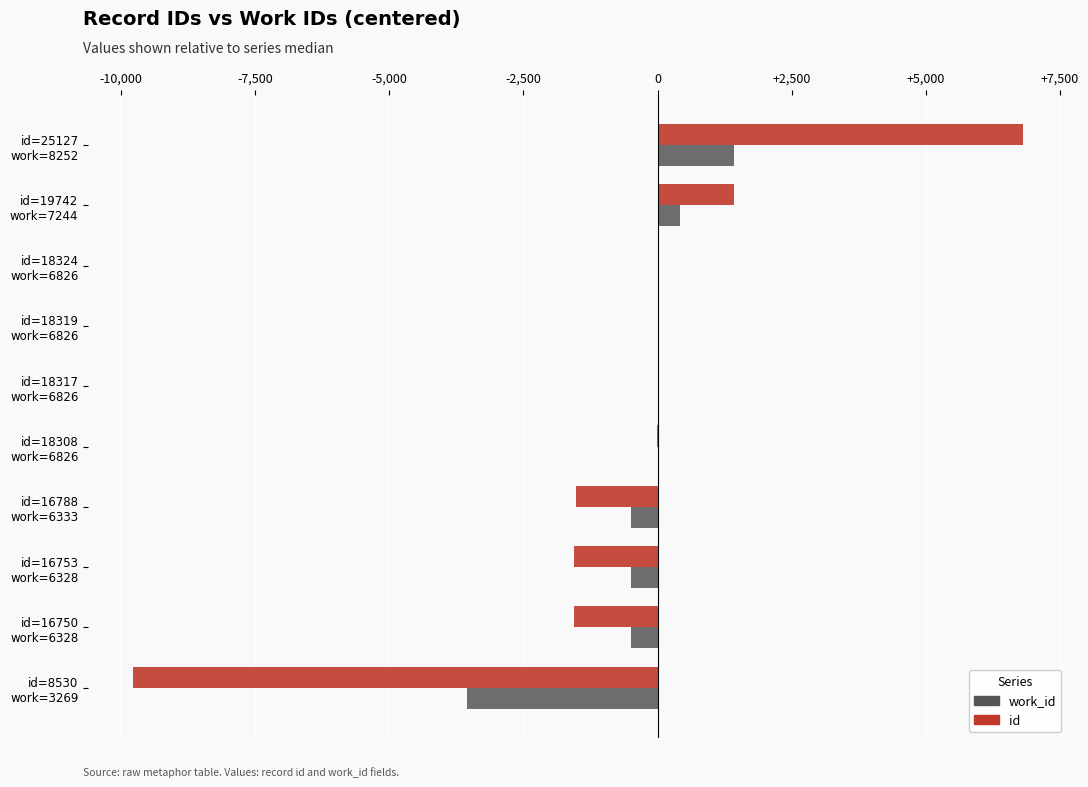

Which series has the widest spread of values?

id